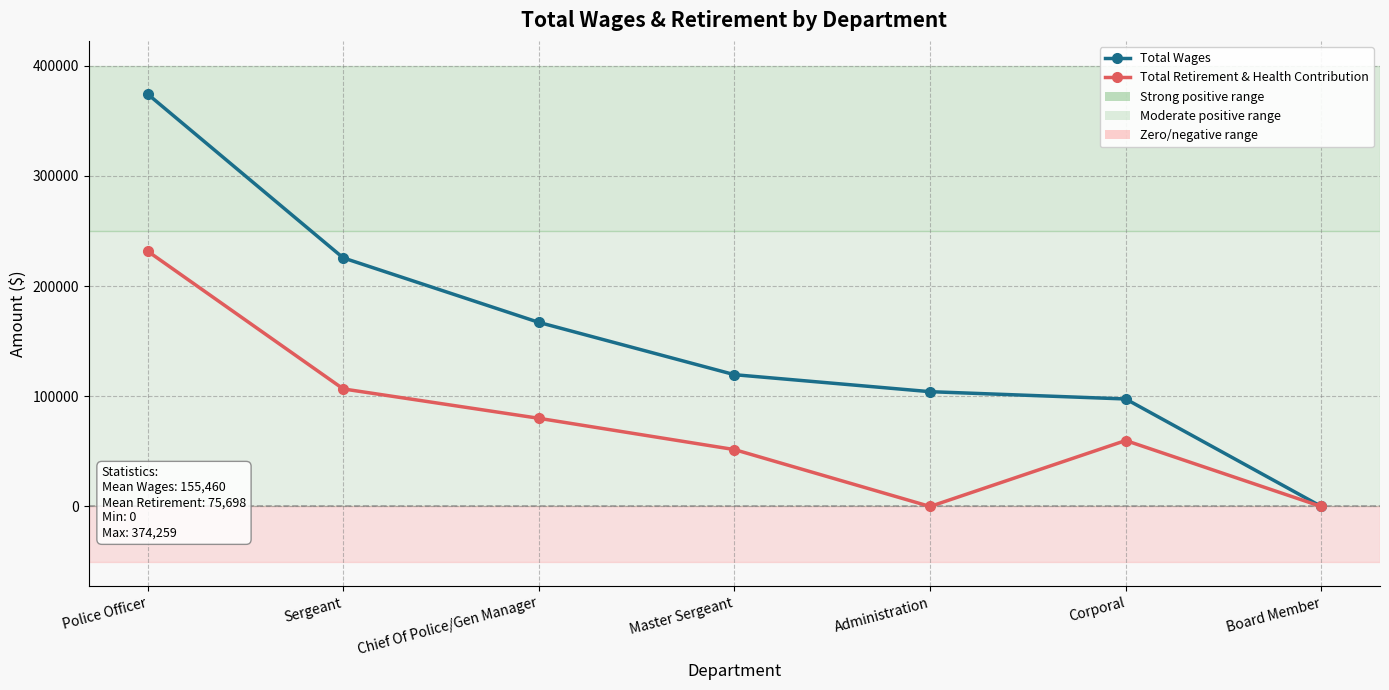

At how many categories does at least one series exceed 333654?

1